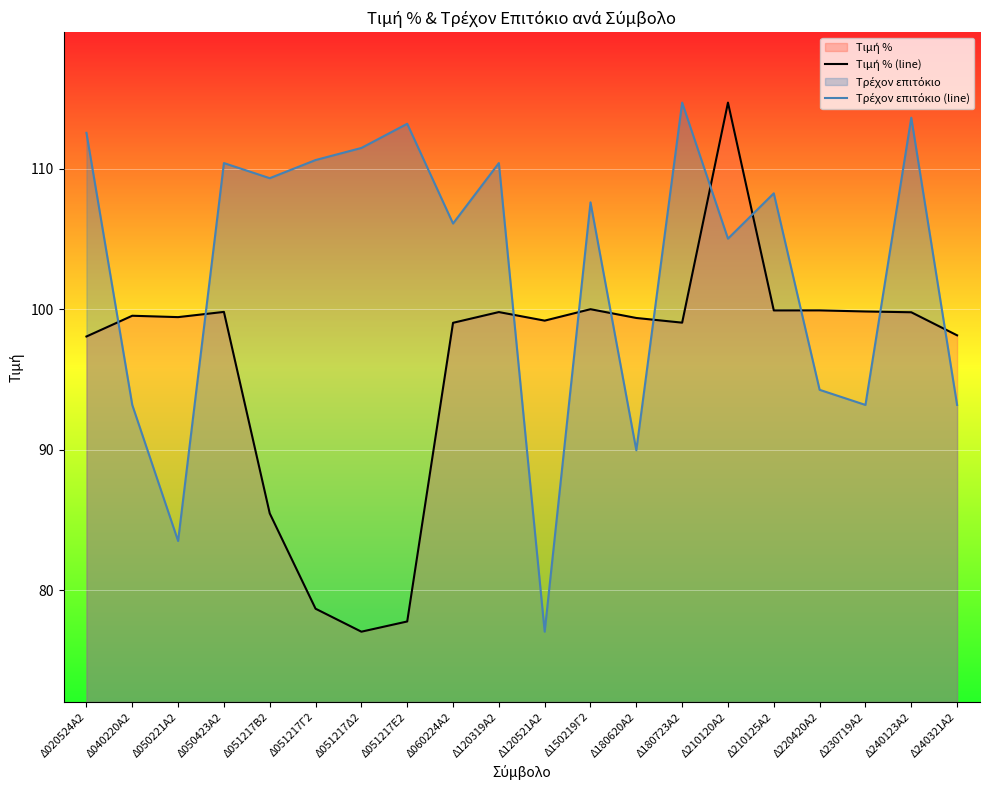

How many data points in Τρέχον επιτόκιο (line) are less than 108?

10